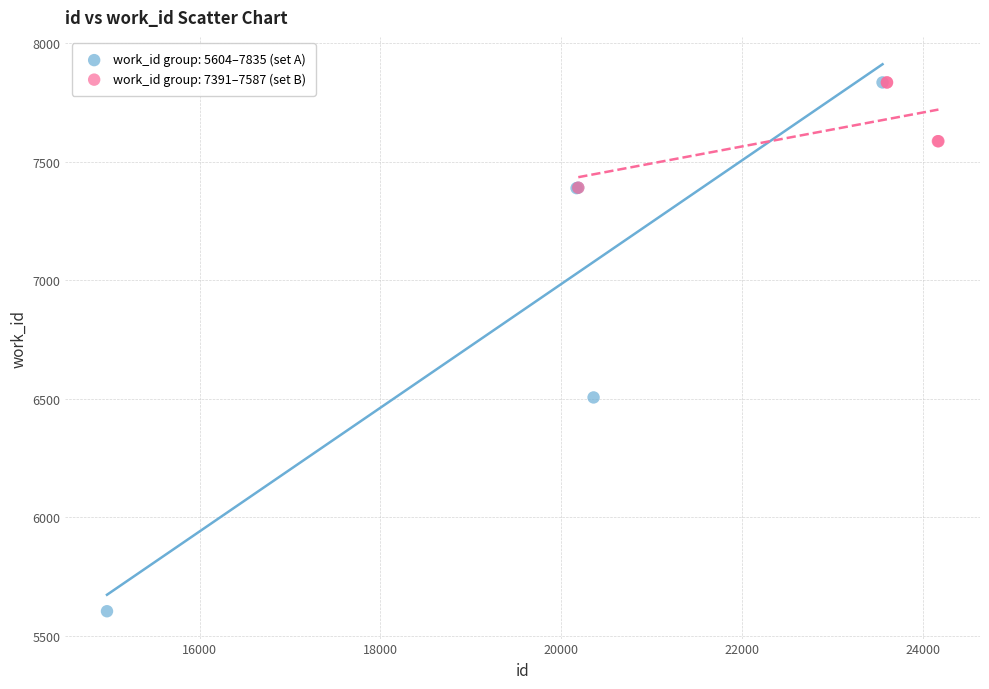

Which series contains the lowest Y value?

work_id group: 5604–7835 (set A)